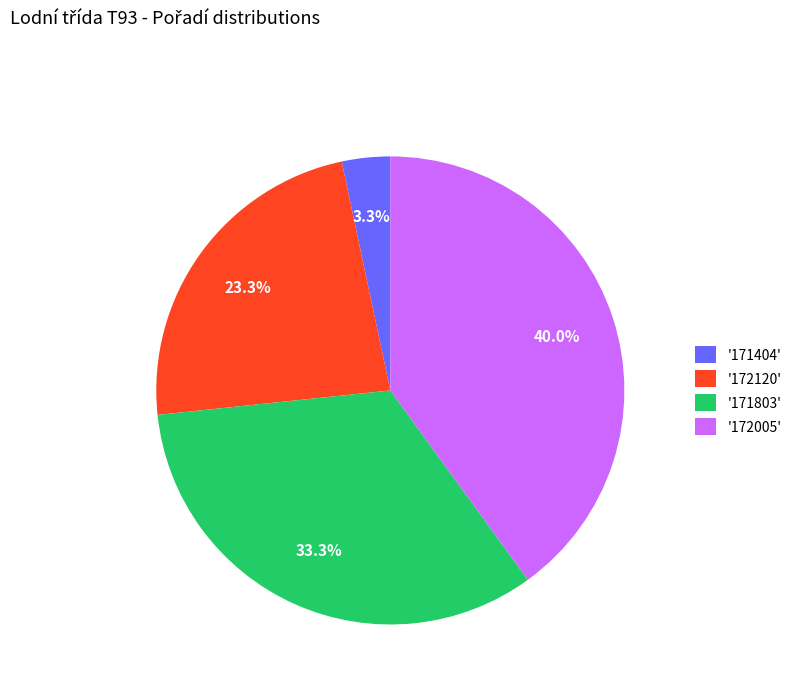

Rank the categories by value from highest to lowest.

'172005', '171803', '172120', '171404'